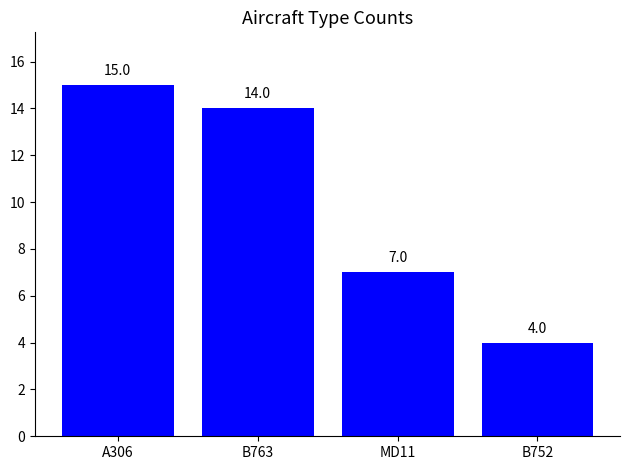

What is the value of the 1st bar from the left?

15